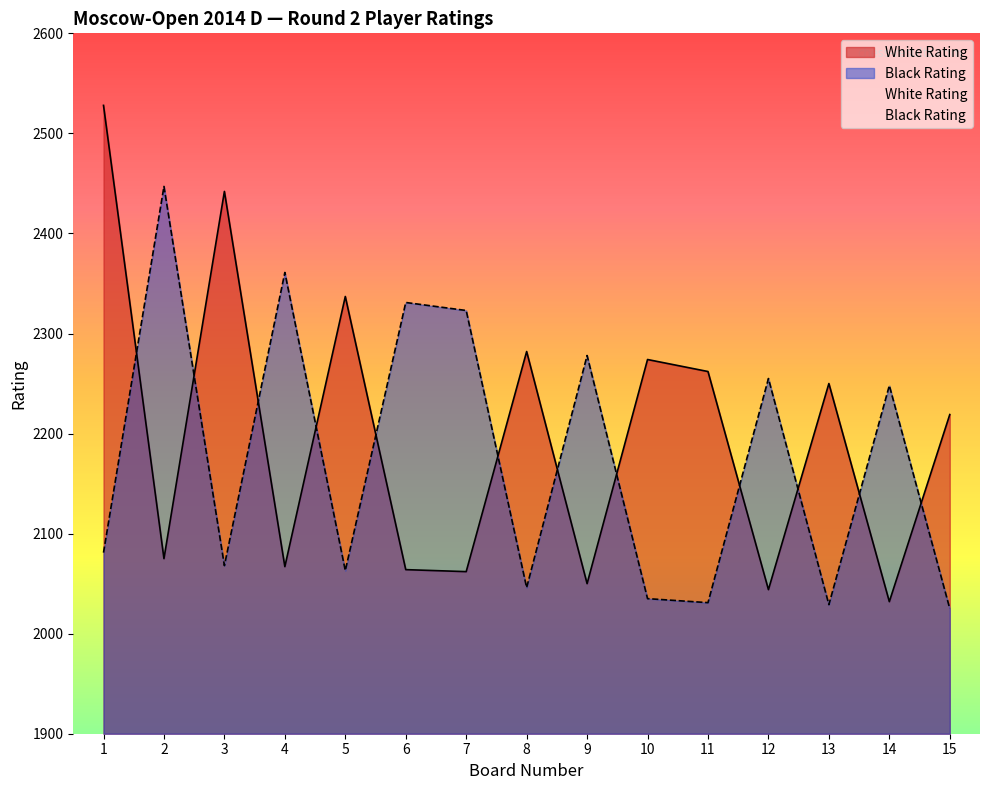

How many lines are shown in the chart?

2